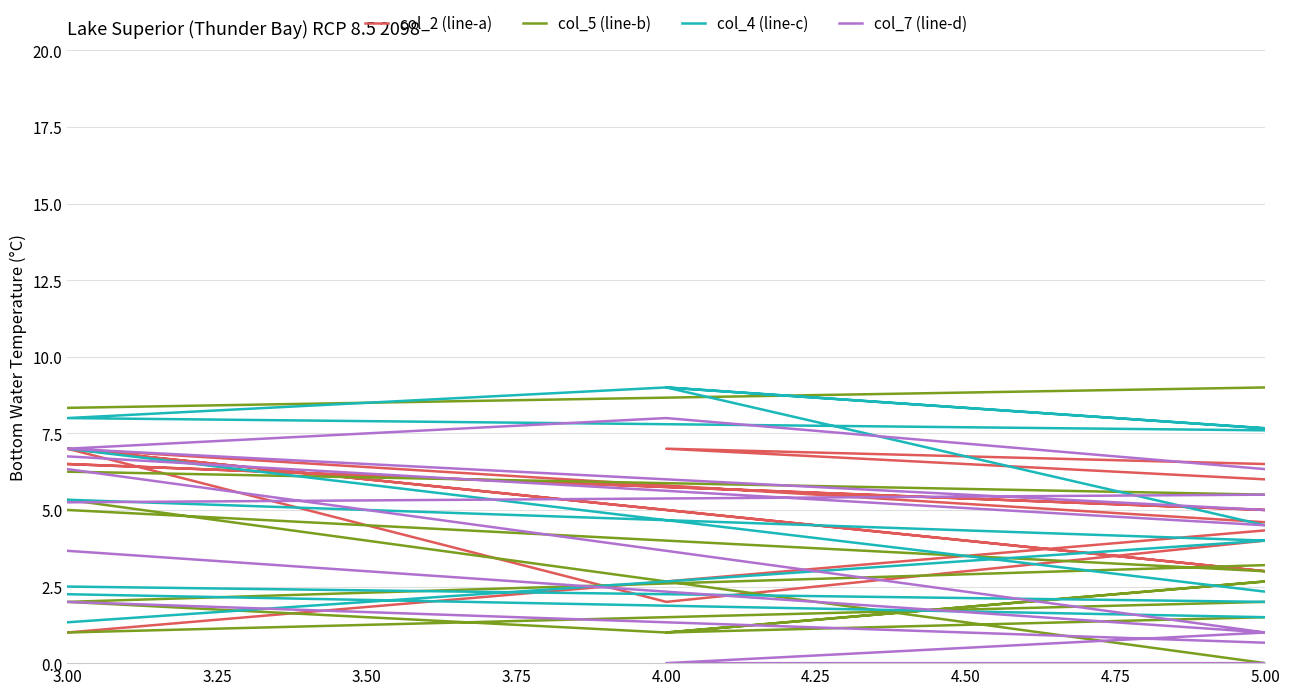

Which series has the largest total across all categories?

col_2 (line-a)